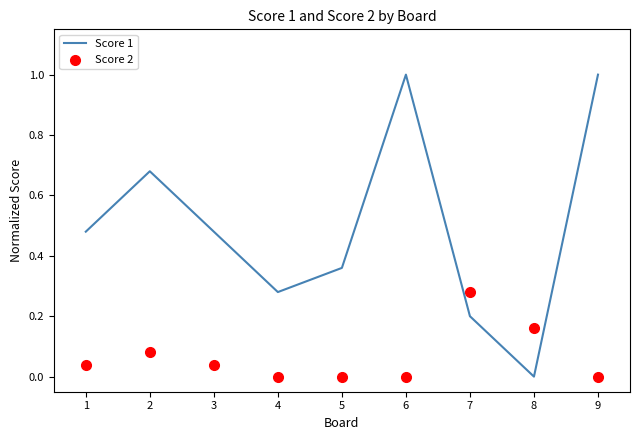

What are all the series names shown in the legend?

Score 1, Score 2